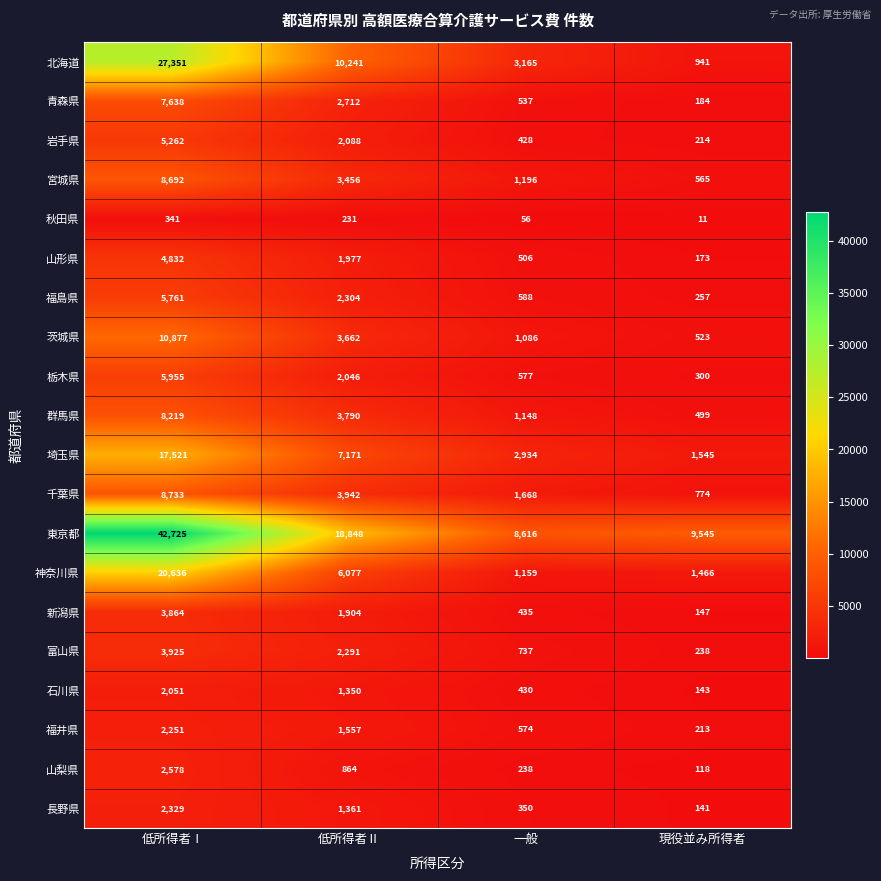

At 低所得者Ⅰ, list the series in order from largest to smallest.

東京都, 北海道, 神奈川県, 埼玉県, 茨城県, 千葉県, 宮城県, 群馬県, 青森県, 栃木県, 福島県, 岩手県, 山形県, 富山県, 新潟県, 山梨県, 長野県, 福井県, 石川県, 秋田県